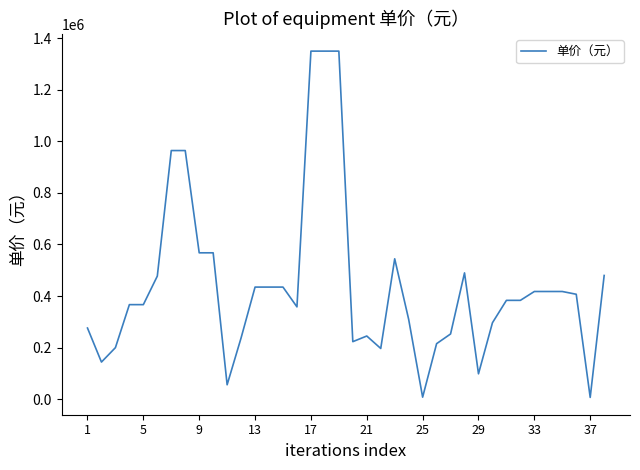

What is the greatest value displayed?

1349248.0